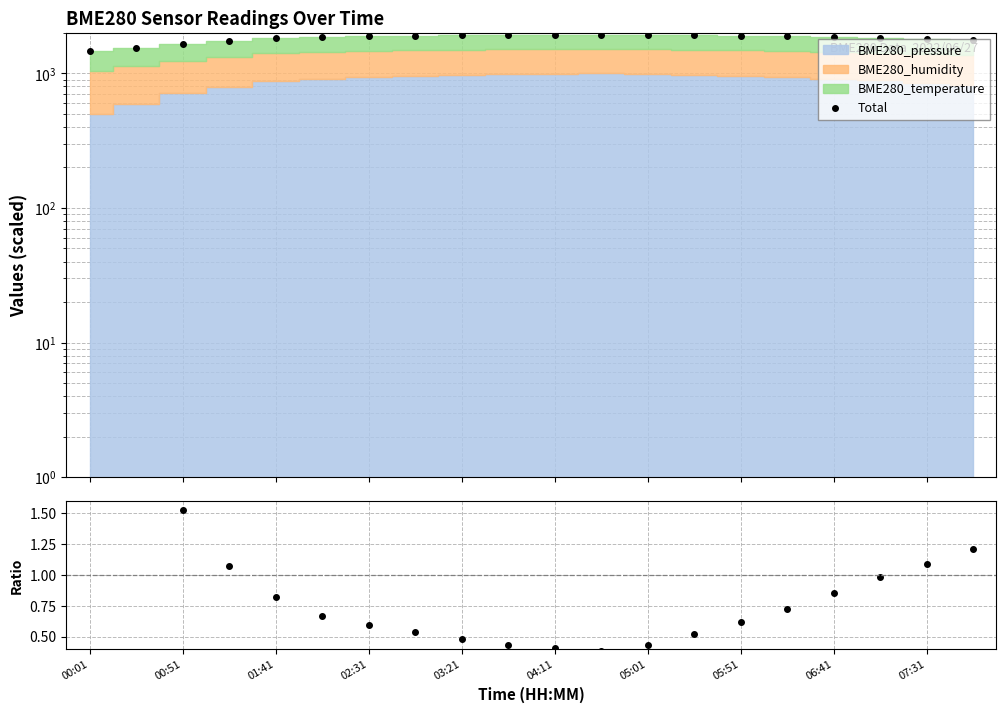

Does the chart have visible grid lines?

Yes